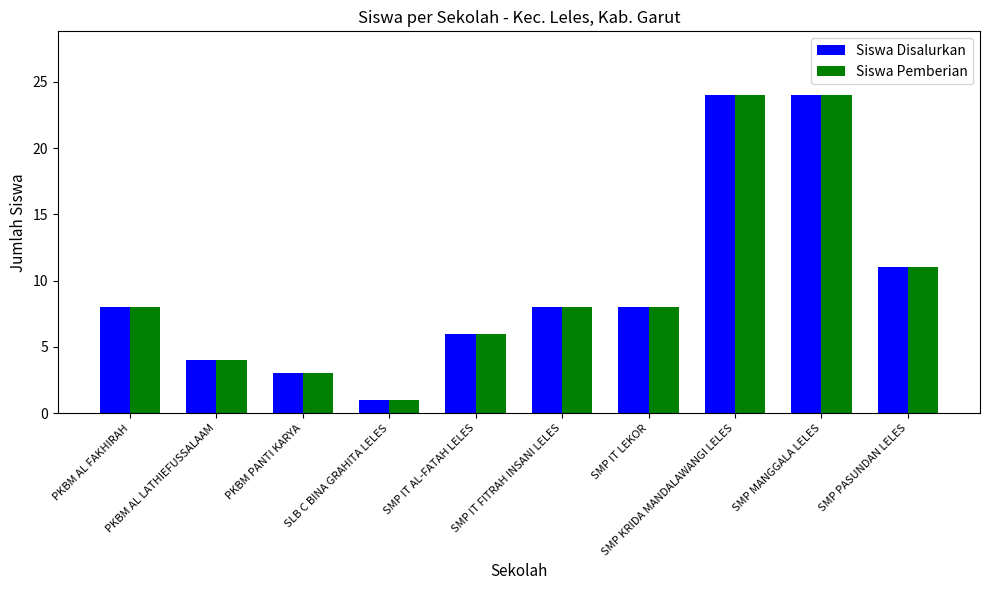

What is the sum of all Siswa Disalurkan values?

97